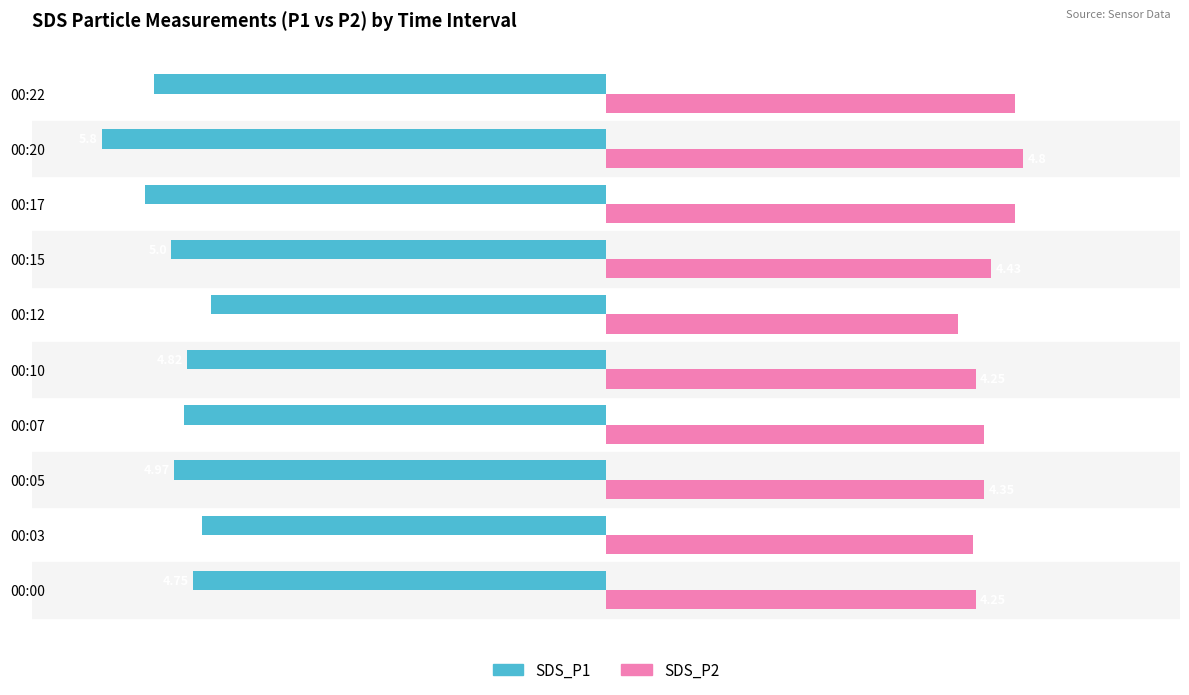

What is the spread (max minus min) of values at 00:10?

9.1